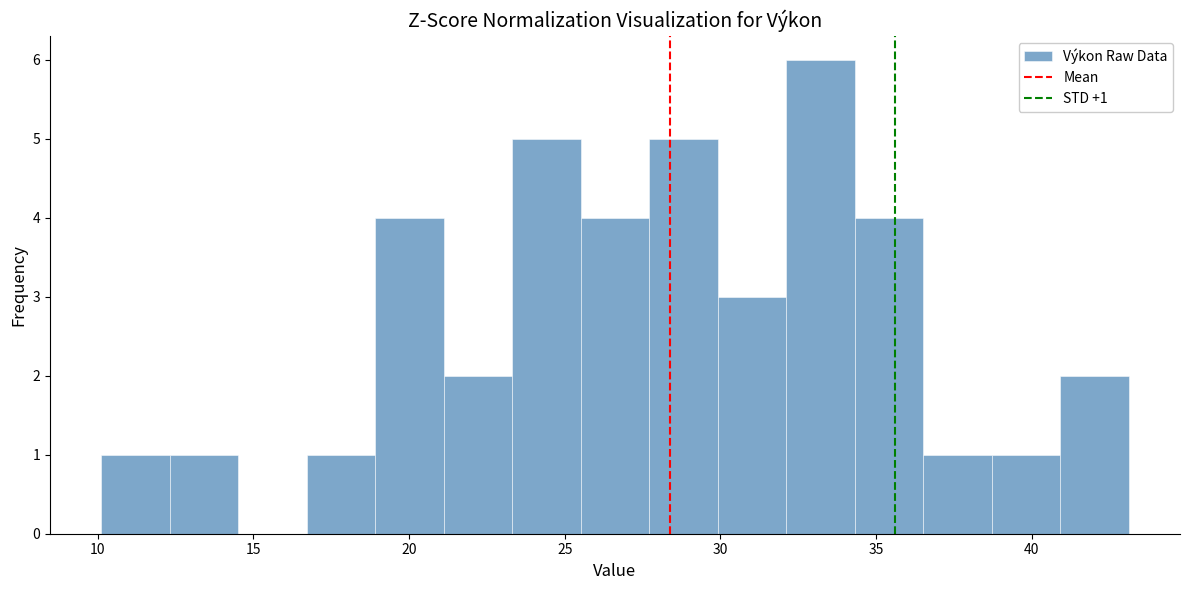

Which range on the x-axis has the tallest bar?

32.0 to 34.5